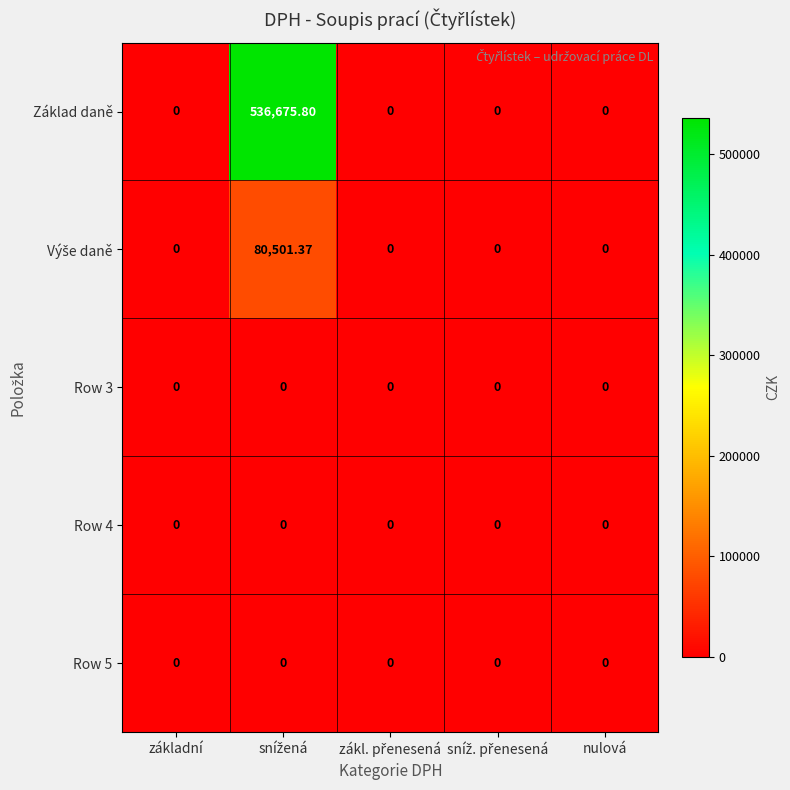

Which series has the largest range (max minus min)?

Základ daně